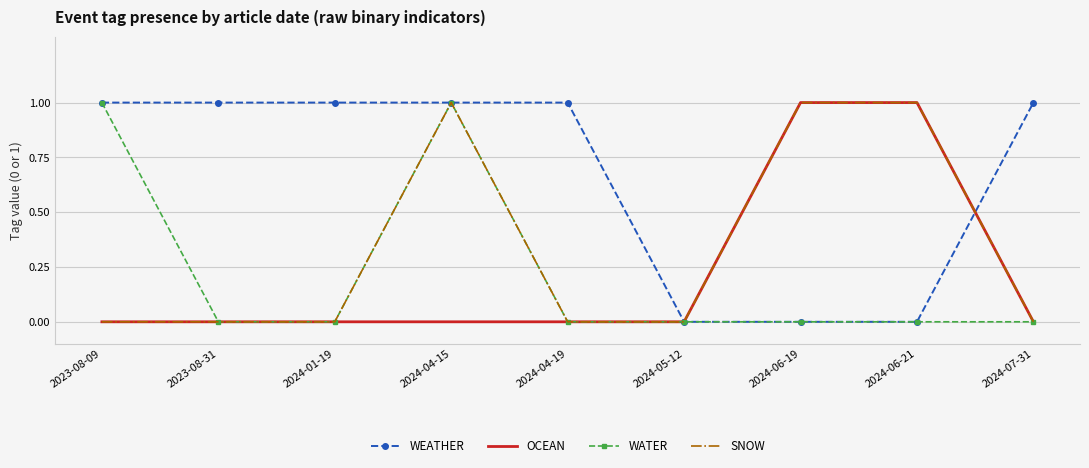

Reading left to right, list all the values displayed in this chart.

WEATHER: 1	1	1	1	1	0	0	0	1
OCEAN: 0	0	0	0	0	0	1	1	0
WATER: 1	0	0	1	0	0	0	0	0
SNOW: 0	0	0	1	0	0	1	1	0